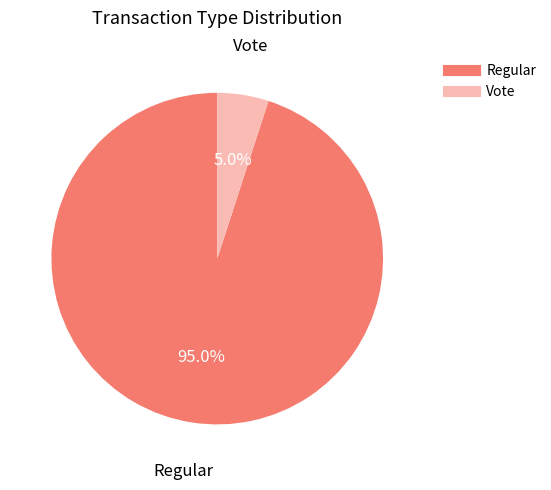

Which slice represents more than half of the pie?

Regular